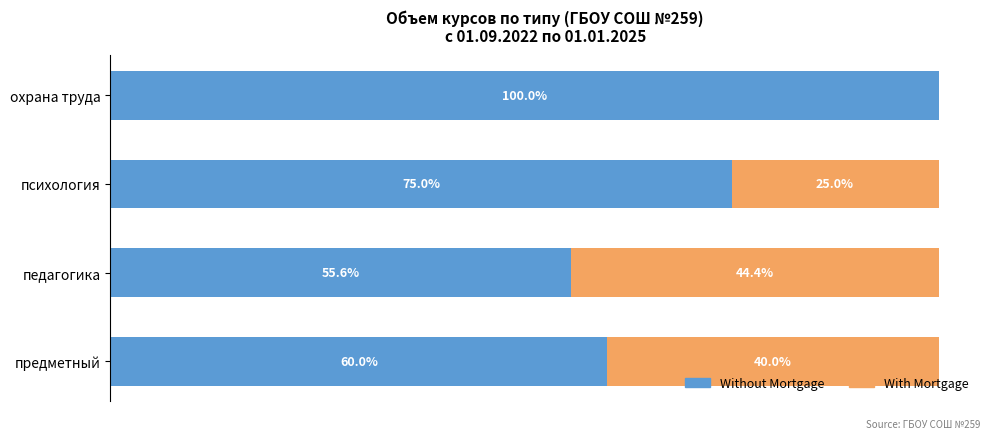

At which label is Without Mortgage closest to 77?

психология